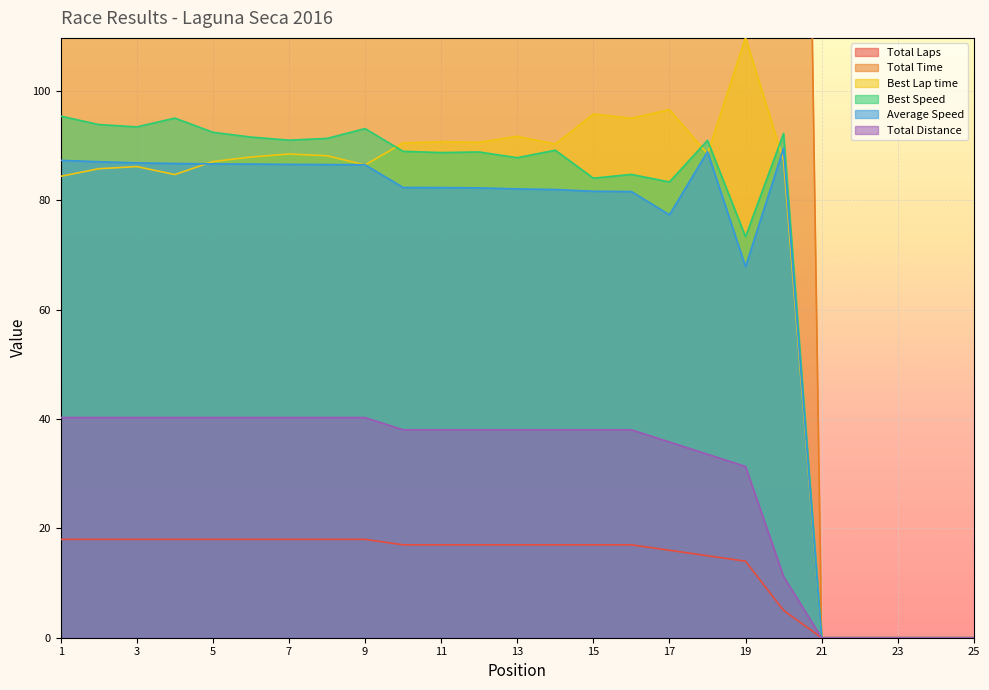

Reading left to right, extract all data points from this chart.

Total Laps: 18.0	18.0	18.0	18.0	18.0	18.0	18.0	18.0	18.0	17.0	17.0	17.0	17.0	17.0	17.0	17.0	16.0	15.0	14.0	5.0	0.0	0.0	0.0	0.0	0.0
Total Time: 1660.4	1665.2	1669.2	1671.3	1672.8	1673.3	1674.4	1675.1	1675.9	1662.6	1662.9	1664.2	1667.8	1670.2	1676.7	1677.7	1666.1	1358.8	1661.6	449.7	0.0	0.0	0.0	0.0	0.0
Best Lap time: 84.4	85.8	86.2	84.7	87.1	88.0	88.5	88.2	86.5	90.5	90.8	90.6	91.7	90.3	95.8	95.0	96.6	88.5	109.8	87.3	0.0	0.0	0.0	0.0	0.0
Best Speed: 95.4	93.9	93.5	95.1	92.5	91.6	91.0	91.4	93.2	89.0	88.8	88.9	87.8	89.2	84.1	84.8	83.4	91.0	73.4	92.3	0.0	0.0	0.0	0.0	0.0
Average Speed: 87.3	87.1	86.9	86.8	86.7	86.7	86.6	86.6	86.5	82.4	82.4	82.3	82.1	82.0	81.7	81.6	77.4	88.9	67.9	89.6	0.0	0.0	0.0	0.0	0.0
Total Distance: 40.3	40.3	40.3	40.3	40.3	40.3	40.3	40.3	40.3	38.0	38.0	38.0	38.0	38.0	38.0	38.0	35.8	33.6	31.3	11.2	0.0	0.0	0.0	0.0	0.0